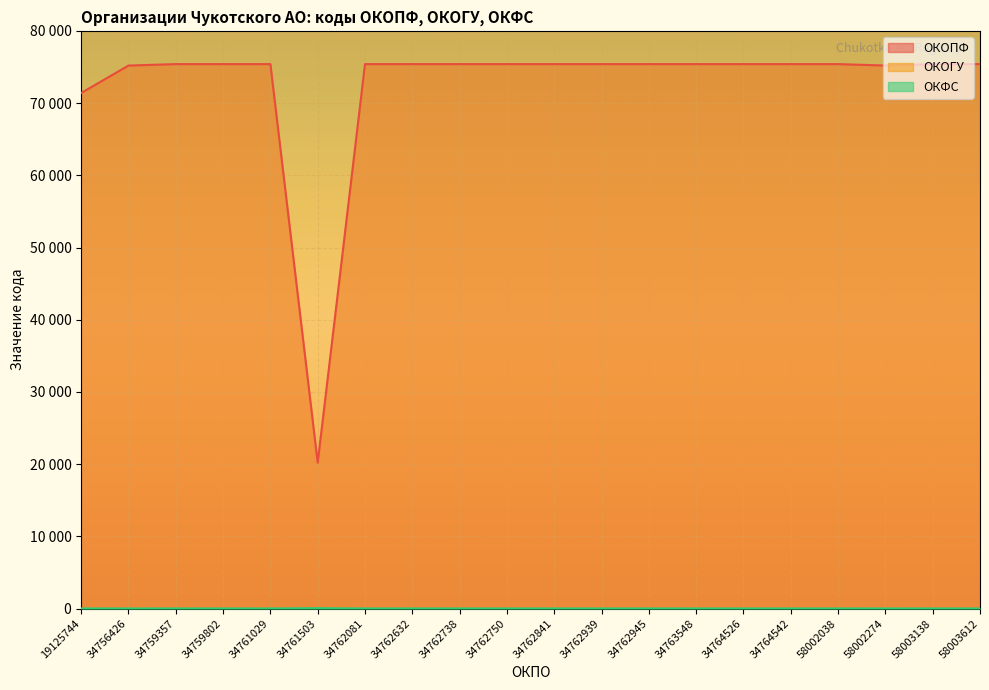

True or false: ОКОГУ has a value of 7185470 at 34759802.

False